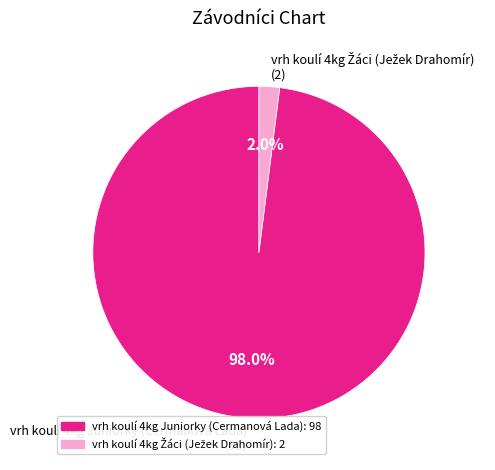

What portion of the pie excludes vrh koulí 4kg Juniorky (Cermanová Lada) (98)?

2.0%